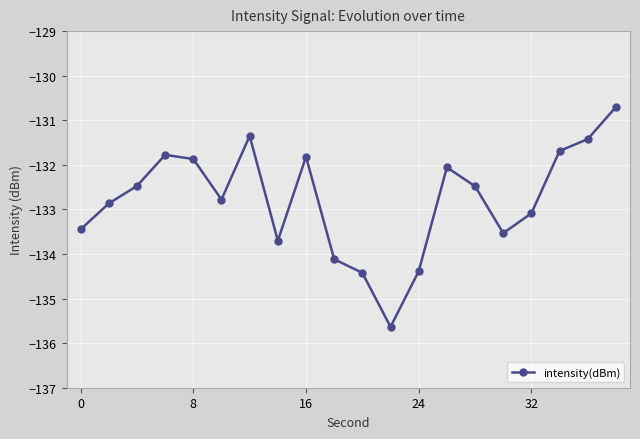

What is the minimum value shown in the chart?

-135.6